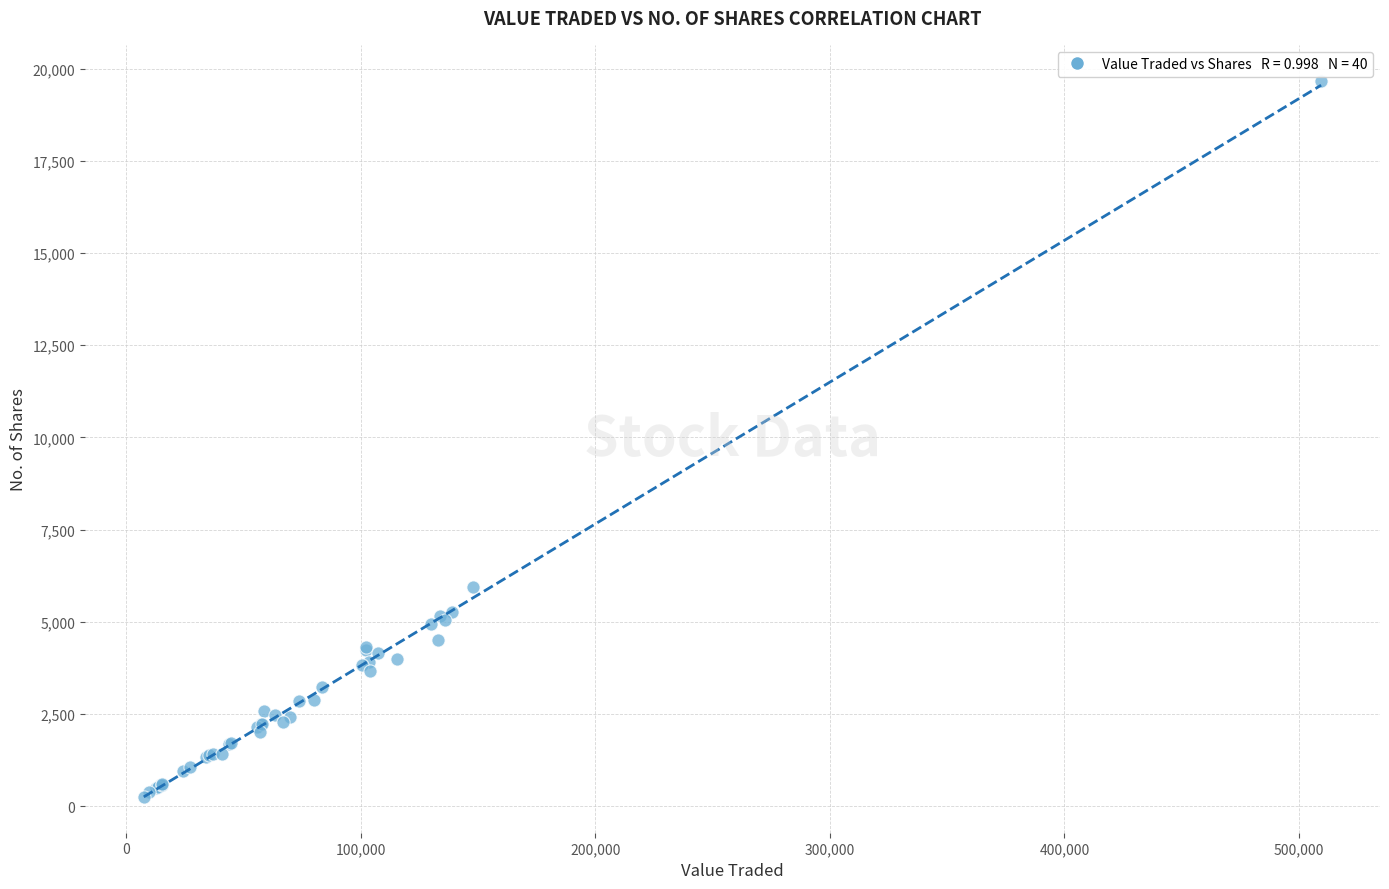

What Y value in the scatter plot is closest to 9963?

5947